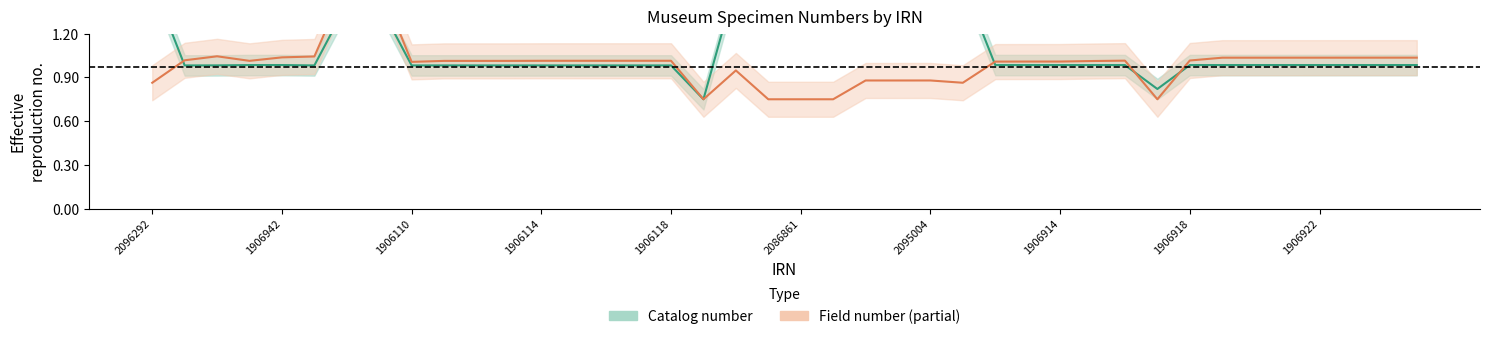

At 1906942, list the series in order from largest to smallest.

Field number, Catalog number